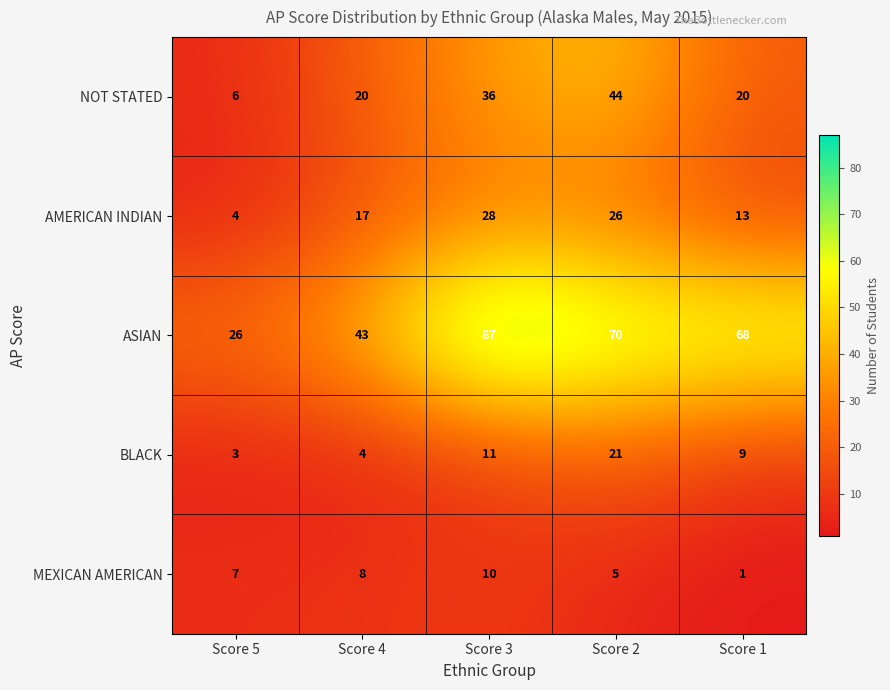

Rank the series by their maximum value, from lowest to highest.

MEXICAN AMERICAN, BLACK, AMERICAN INDIAN, NOT STATED, ASIAN